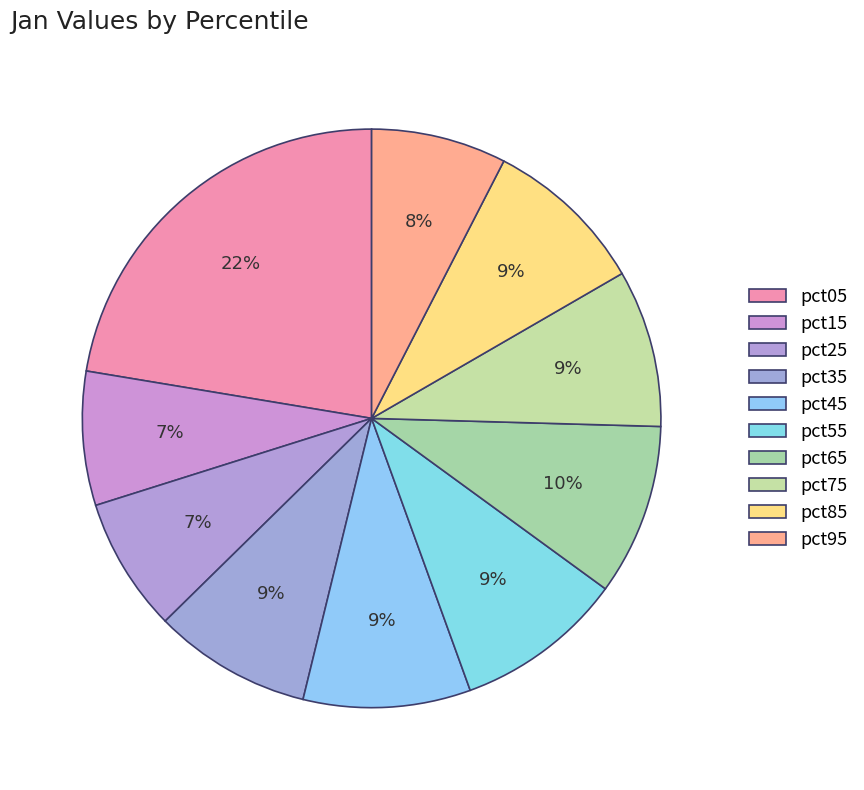

Is there a majority slice in this chart?

No